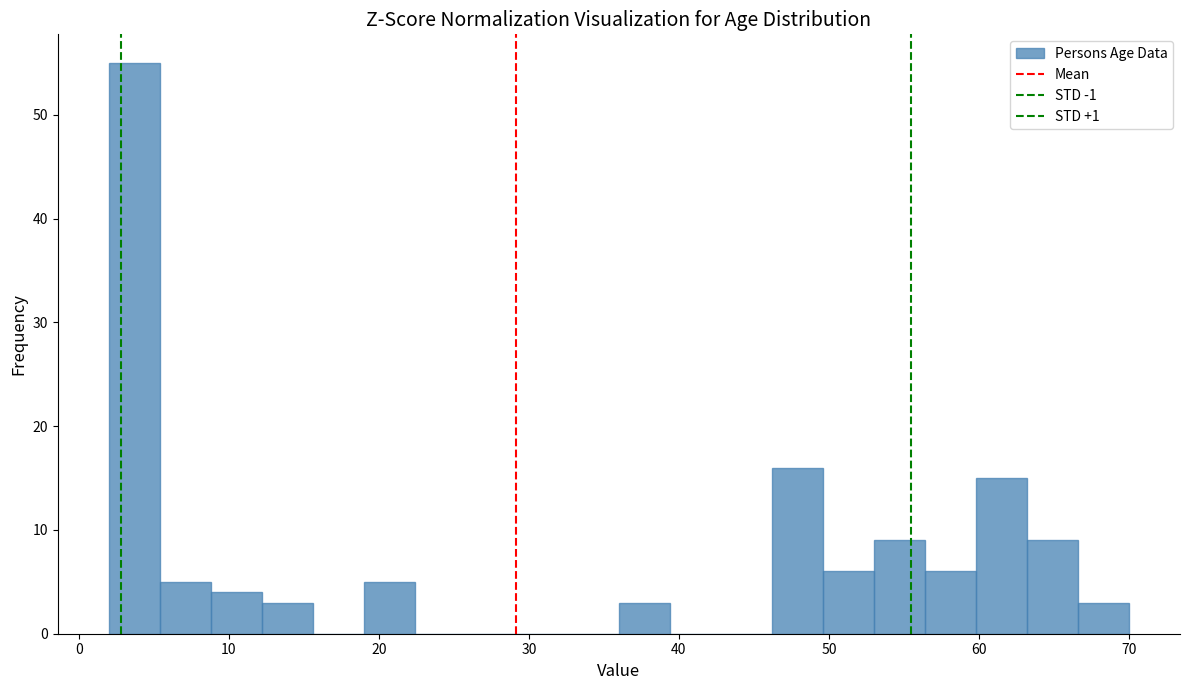

Read against the x-axis, roughly where is the centre of the tallest bar?

4